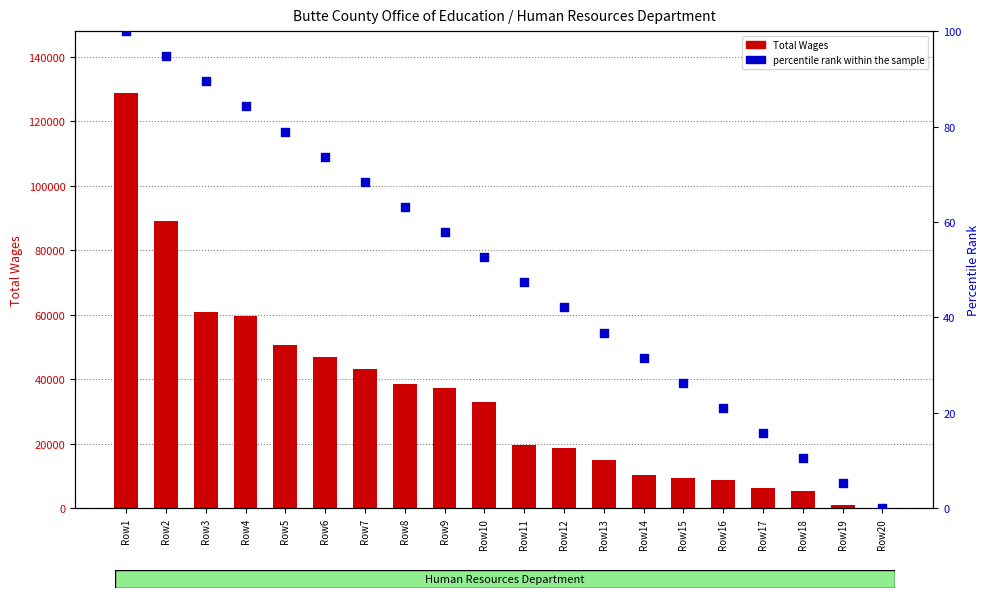

Is the value of Total Wages at Row2 greater than the value of percentile rank within the sample at Row7?

Yes